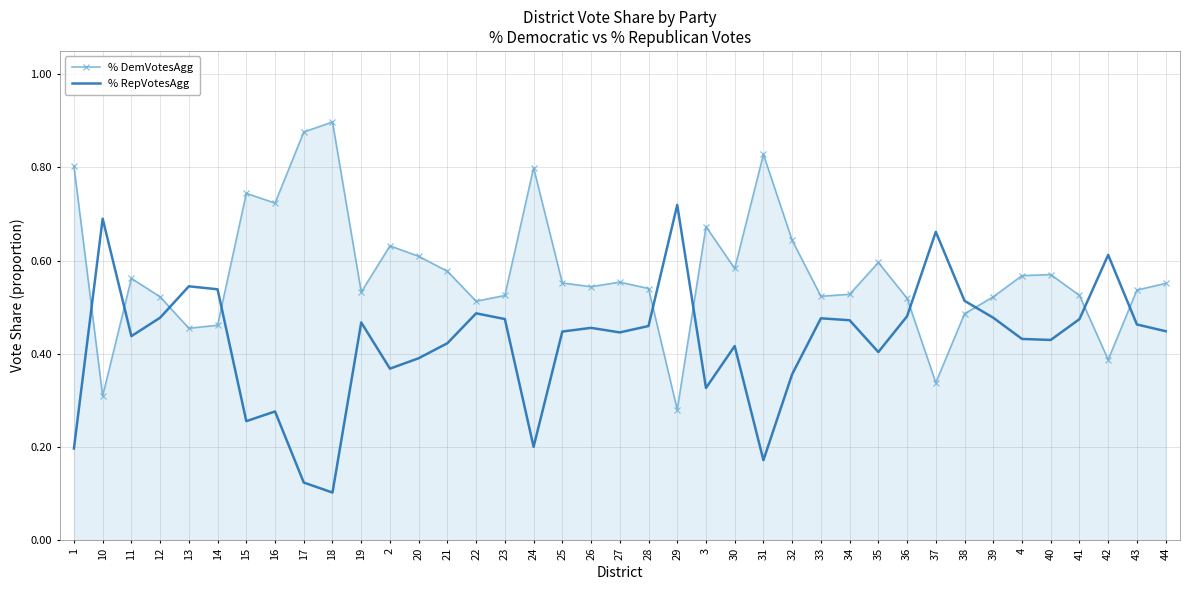

Rank the series by their average value, from highest to lowest.

% DemVotesAgg, % RepVotesAgg